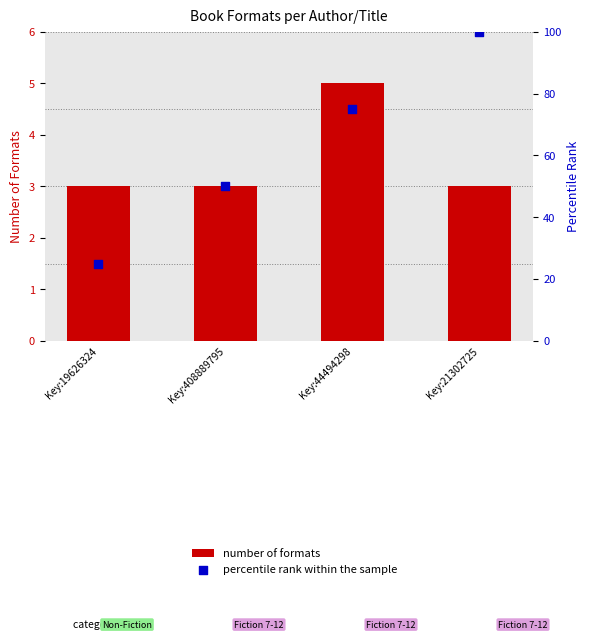

Which series has the largest total across all categories?

percentile rank within the sample